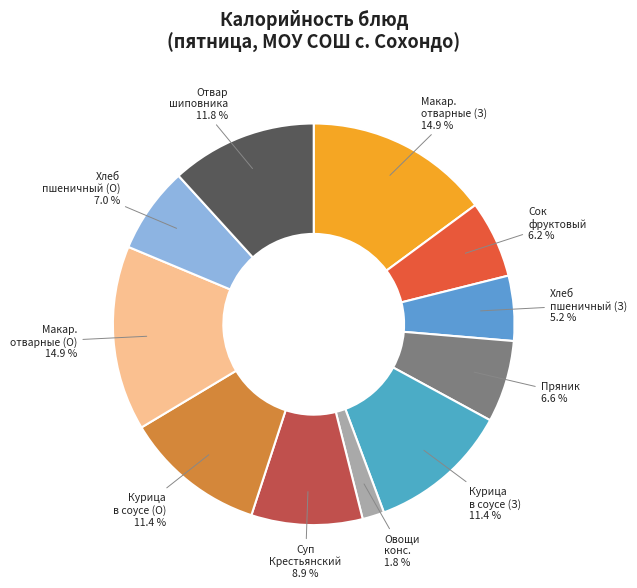

Count the number of slices in the pie.

11